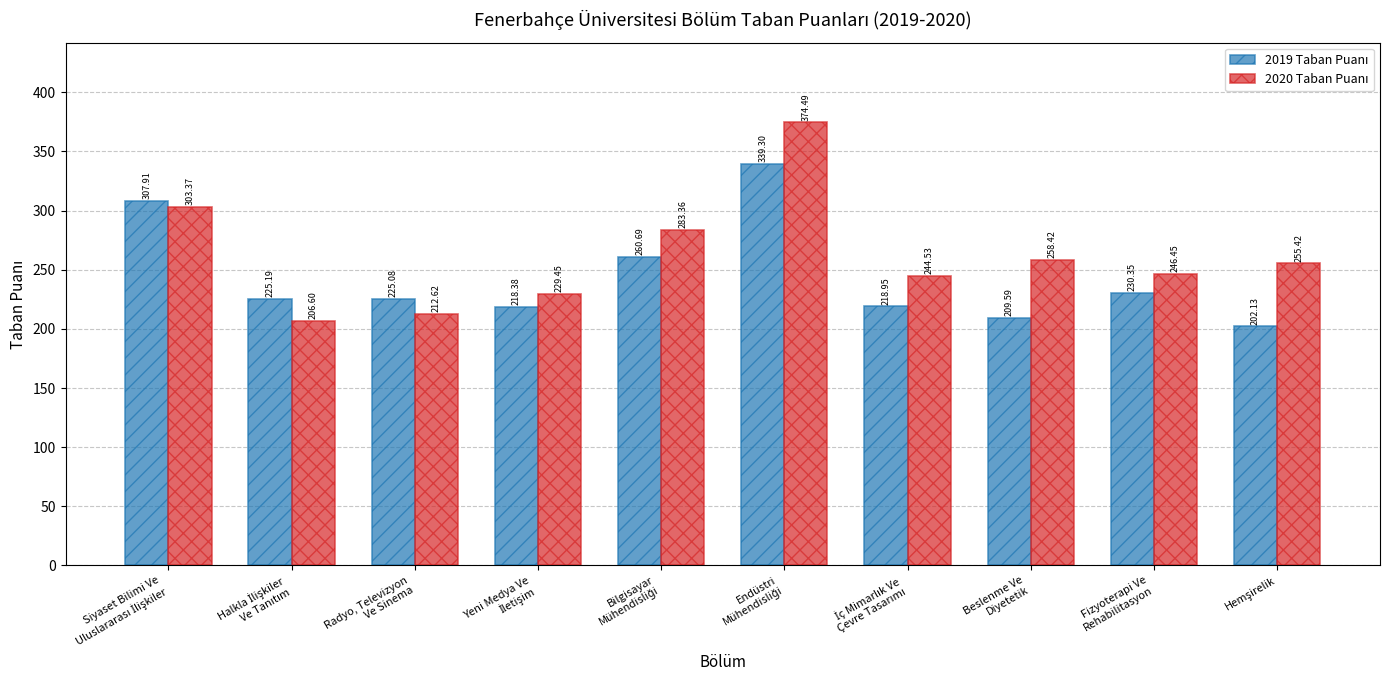

True or false: 2020 Taban Puanı has a value of 365.2 at Radyo, Televizyon
Ve Sinema.

False